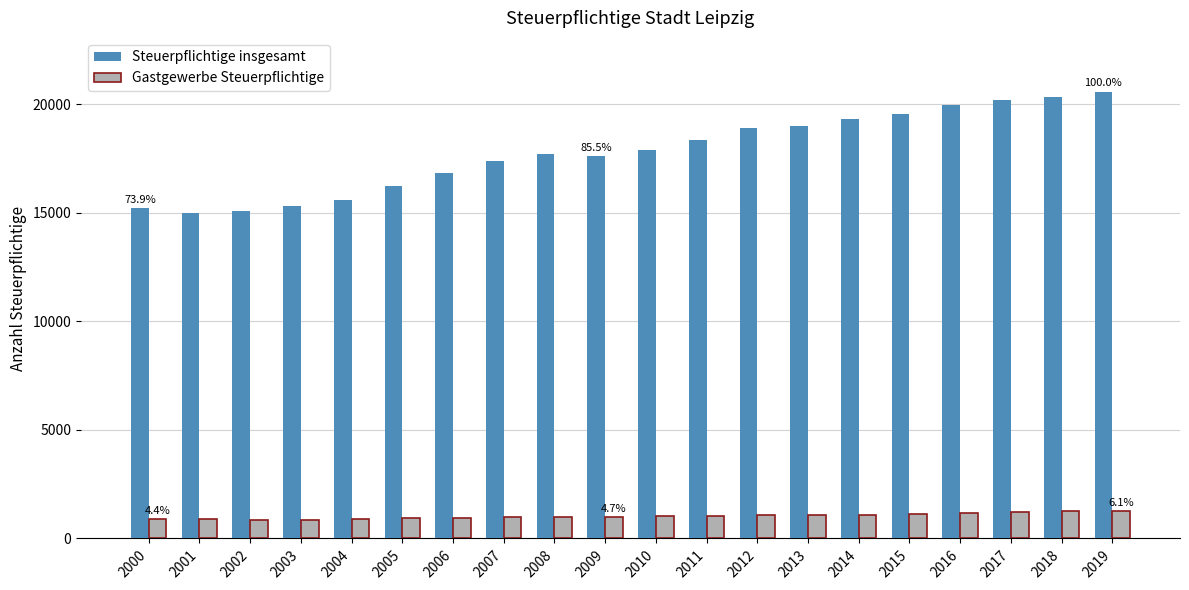

At how many categories does at least one series exceed 7056?

20